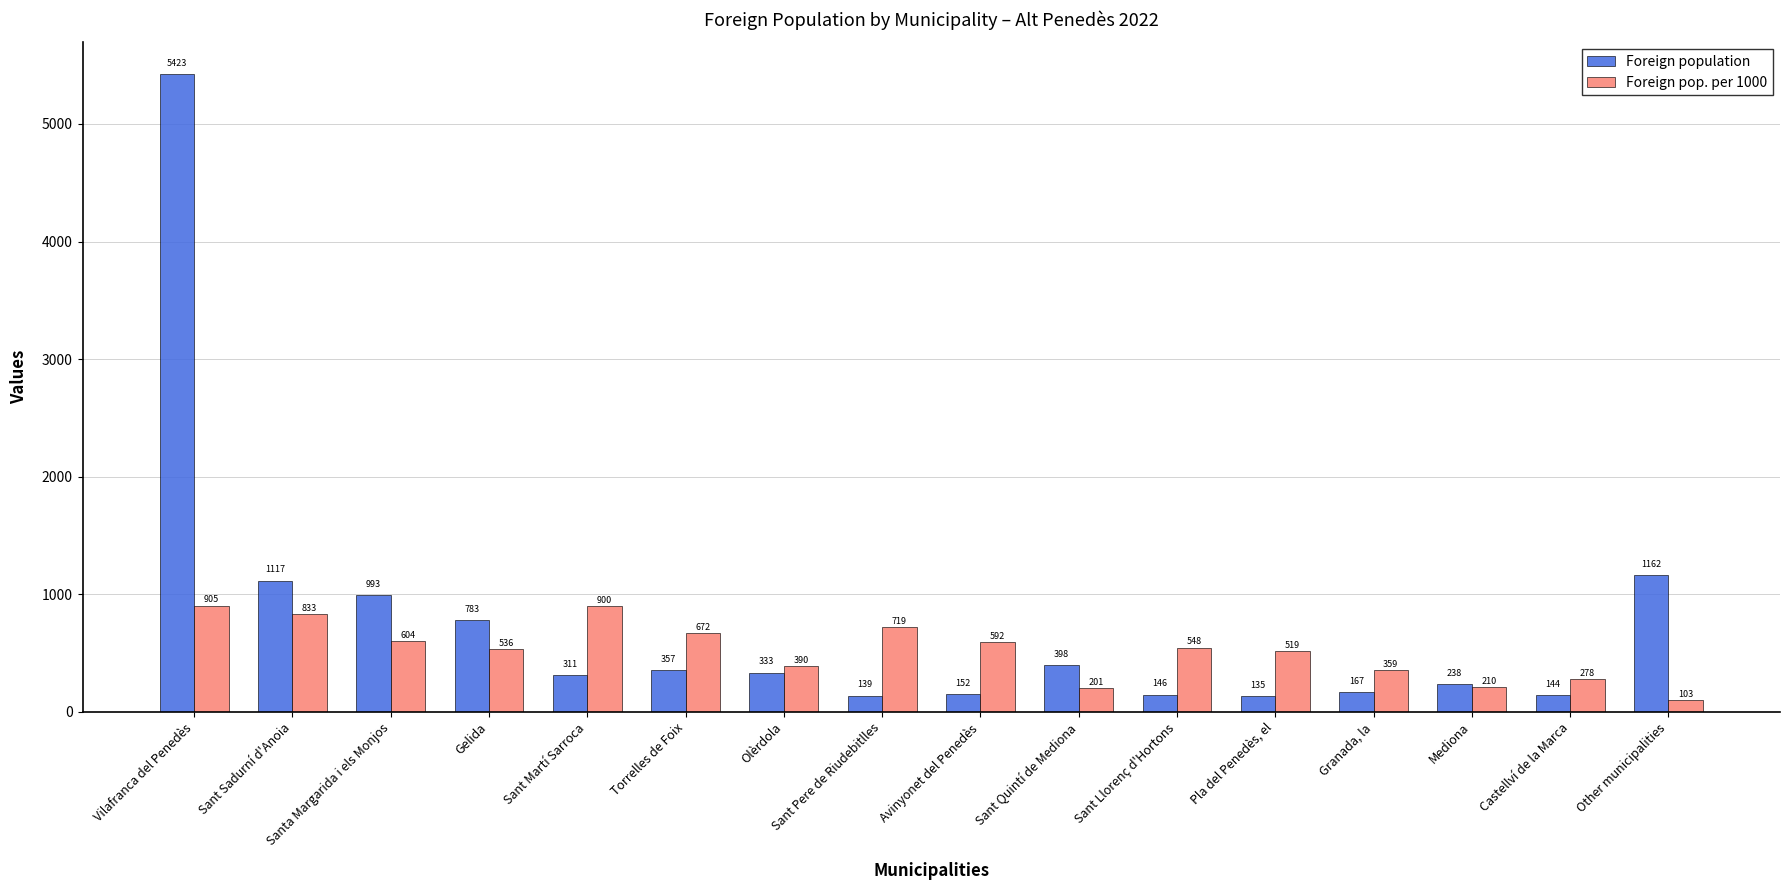

True or false: Foreign pop. per 1000 has a value of 278 at Castellví de la Marca.

True